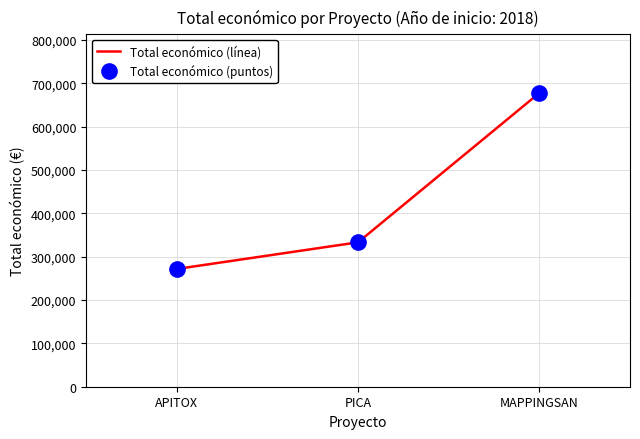

Does the chart have visible grid lines?

Yes